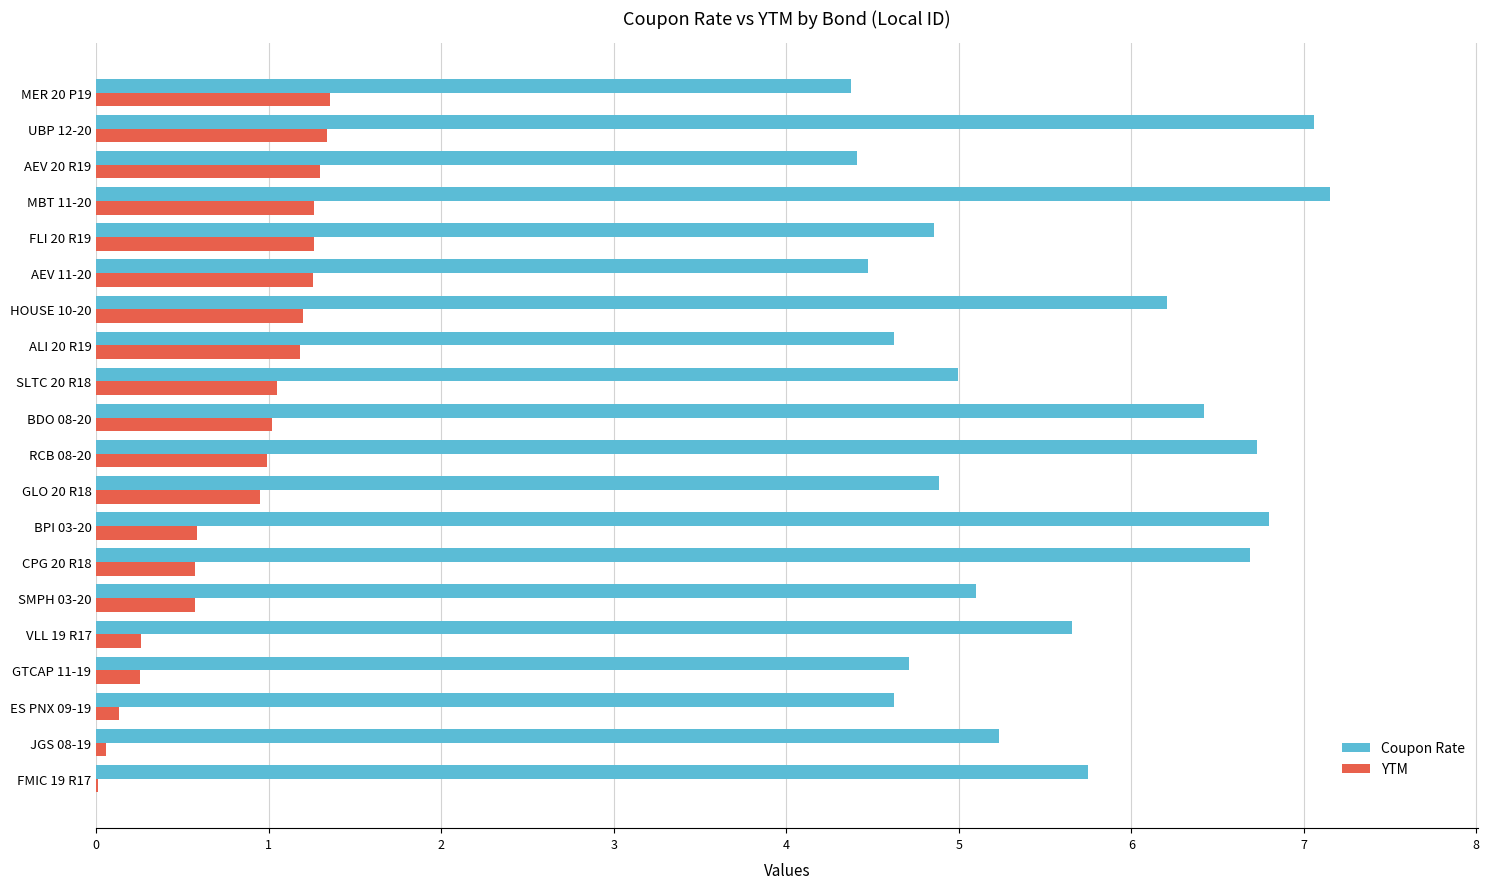

What are all the series names shown in the legend?

Coupon Rate, YTM